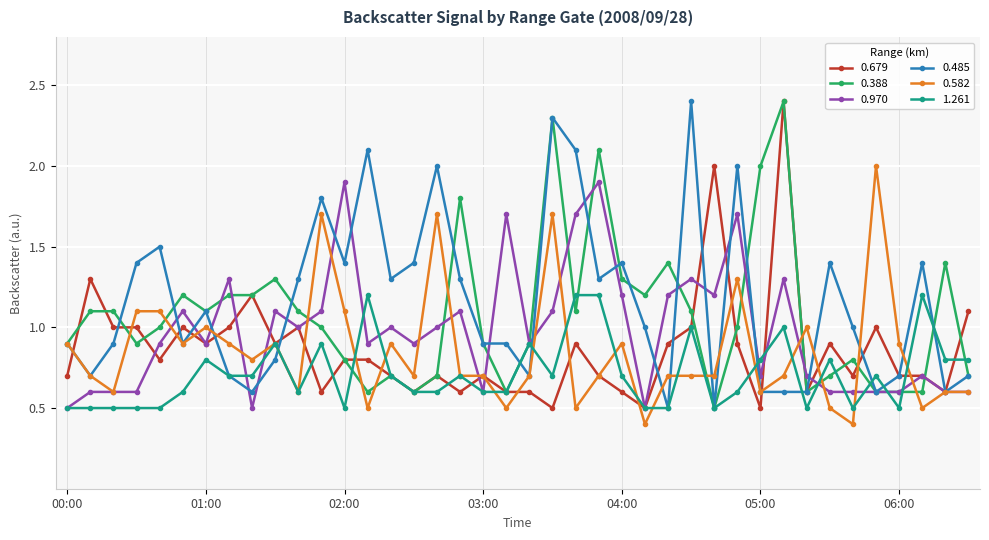

What is the difference between the second highest and second lowest values in the 0.485 series?

1.8